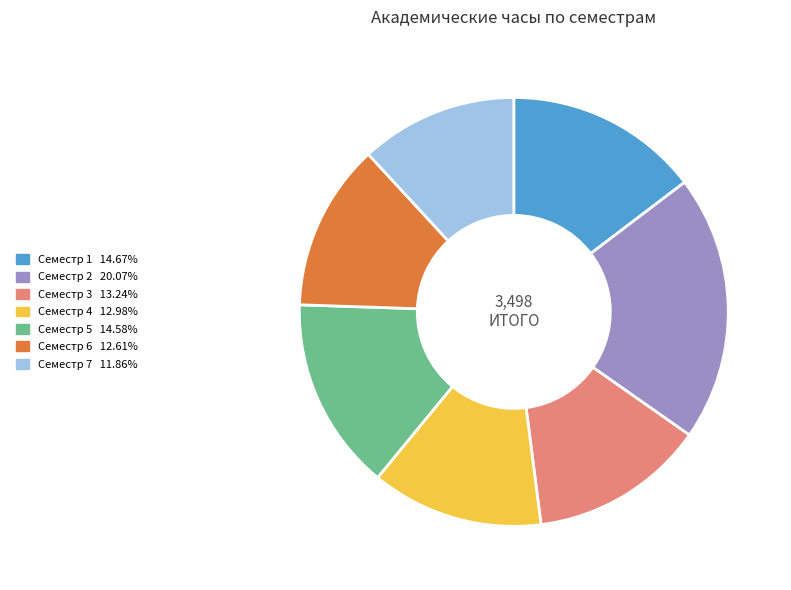

The Семестр 2 slice represents 20% of the pie. True or false?

True